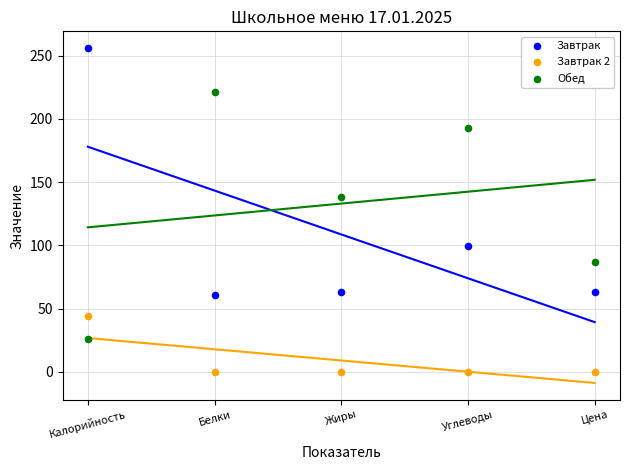

What is the X range (max minus min) for the scatter plot?

4.0